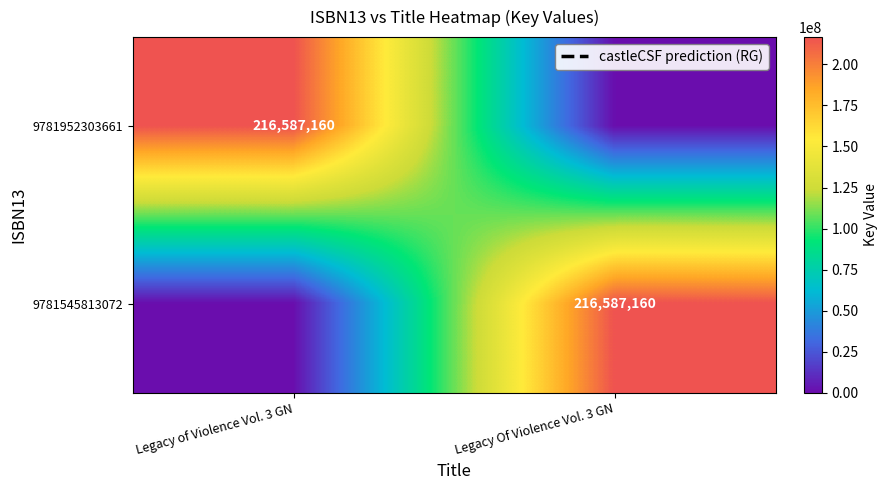

True or false: 9781952303661 has a value of 216587160 at Legacy of Violence Vol. 3 GN.

True